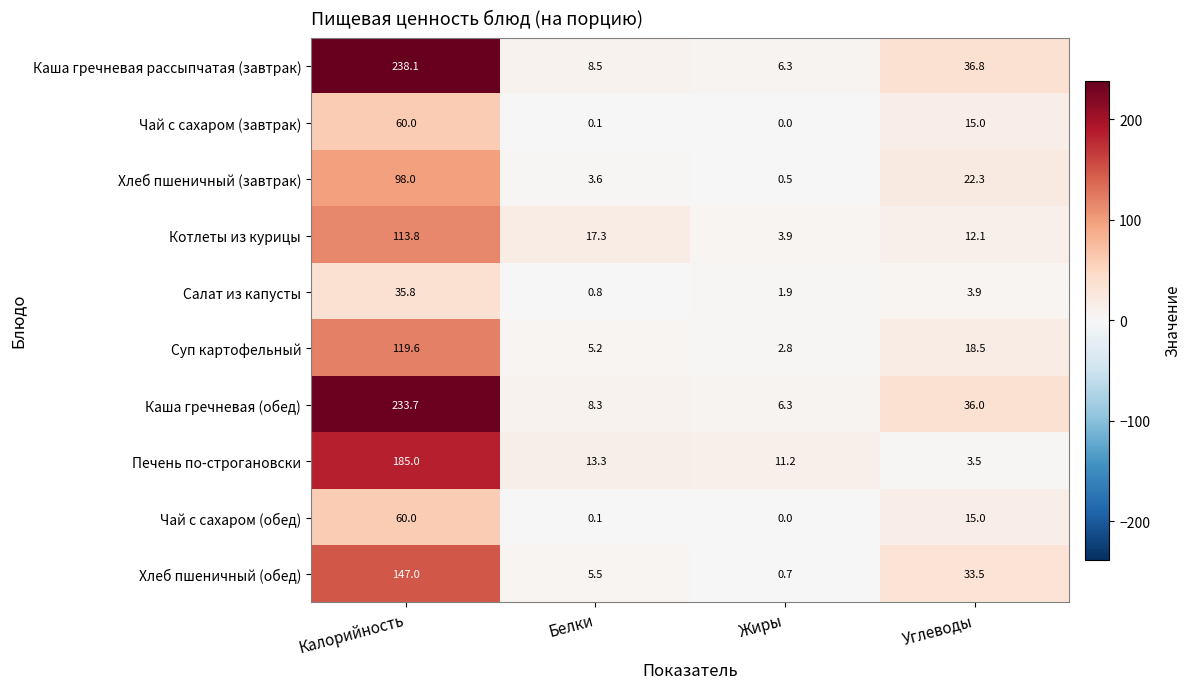

How many series are shown in this chart?

10